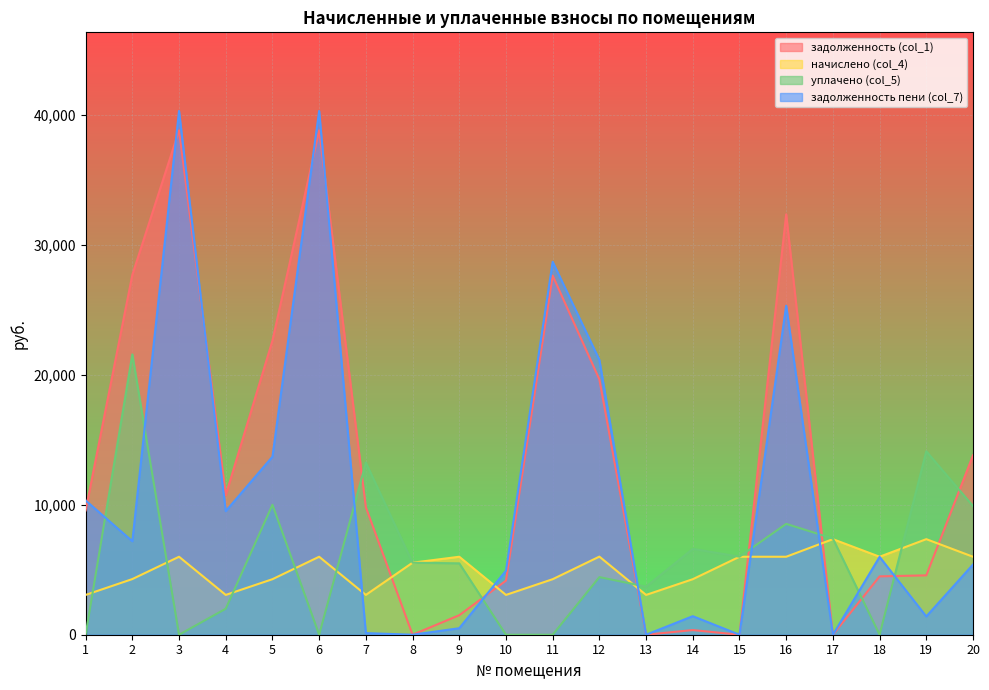

What is the value of the начислено (col_4) point at the 14th from the left?

4272.0